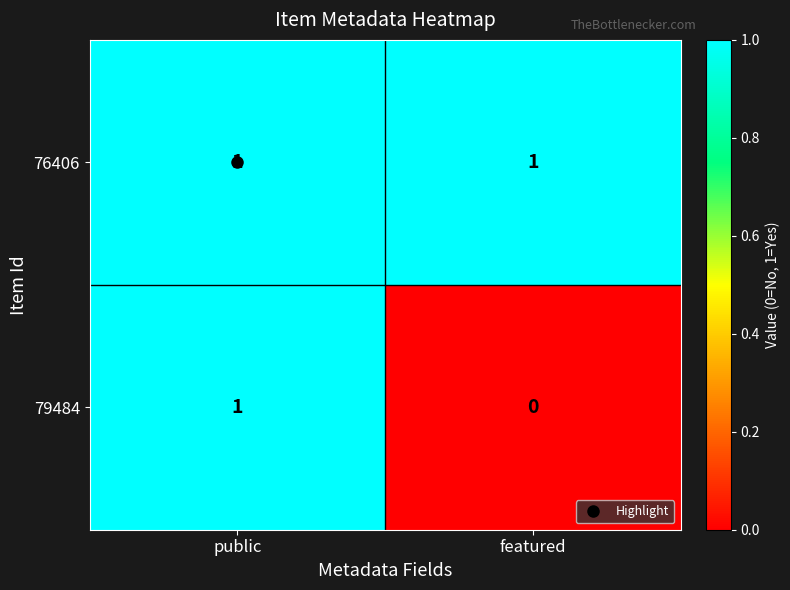

Rank the series by their average value, from highest to lowest.

76406, 79484